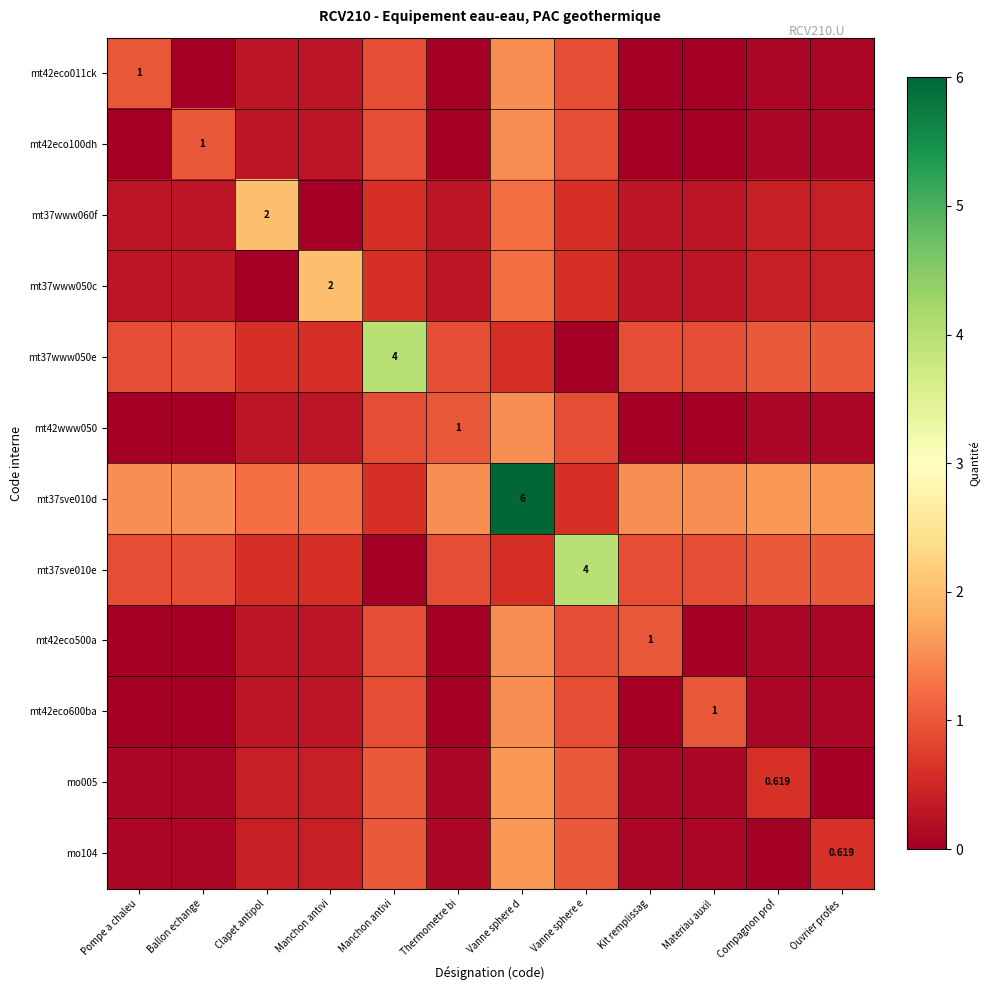

What is the sum of the mt42eco600ba values at Manchon antivi and Manchon antivi?

1.2